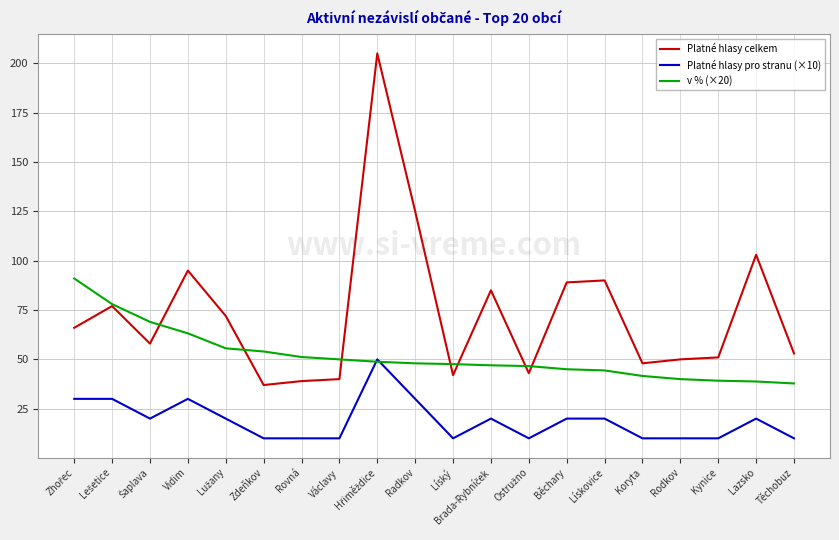

True or false: Platné hlasy pro stranu (×10) and Platné hlasy celkem cross at least once.

False